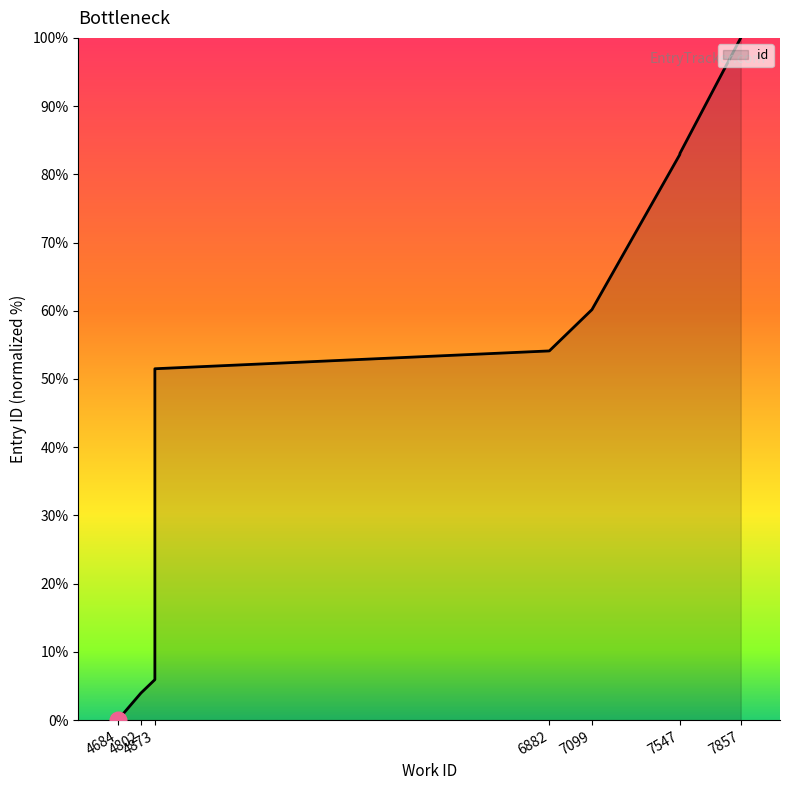

What is the change in value from 6882 to 7547?

+28.9